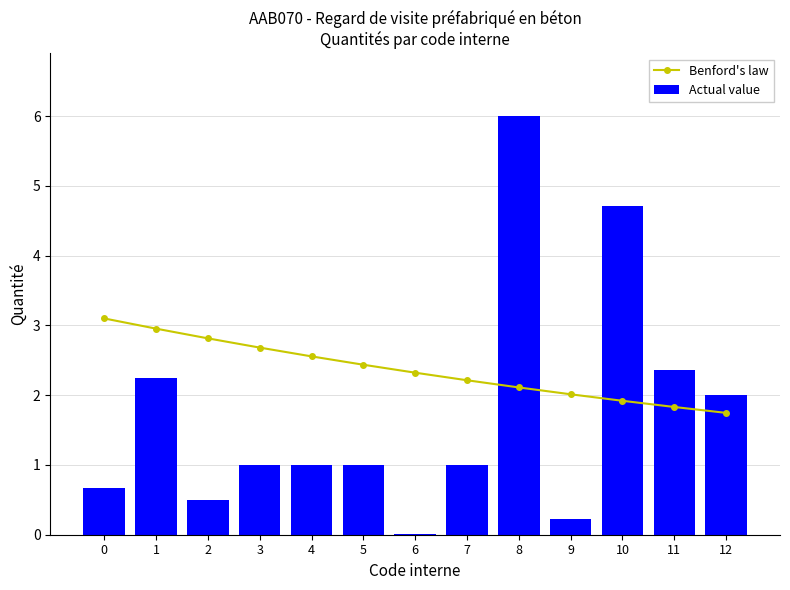

Reading left to right, what are all the values shown in this chart?

Benford's law: 0=3.1	1=3.0	2=2.8	3=2.7	4=2.6	5=2.4	6=2.3	7=2.2	8=2.1	9=2.0	10=1.9	11=1.8	12=1.7
Actual value: 0=0.7	1=2.2	2=0.5	3=1.0	4=1.0	5=1.0	6=0.0	7=1.0	8=6.0	9=0.2	10=4.7	11=2.4	12=2.0